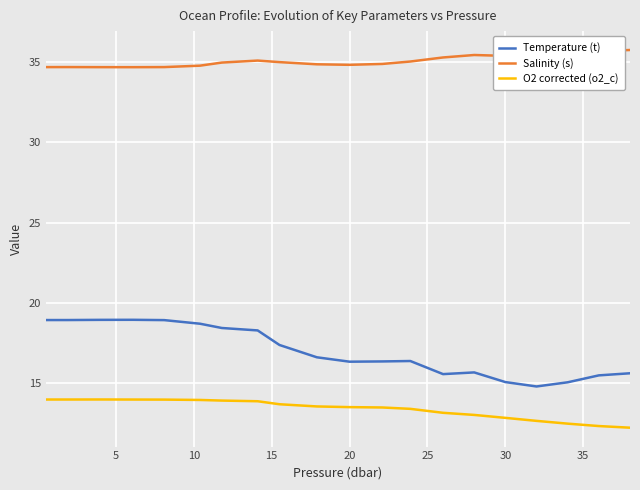

True or false: O2 corrected (o2_c) and Temperature (t) cross at least once.

False